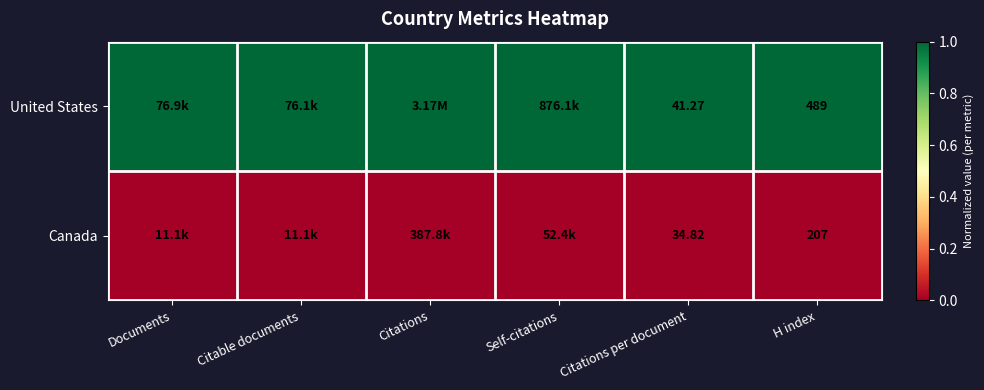

The United States series shows 1 at Citations. True or false?

False